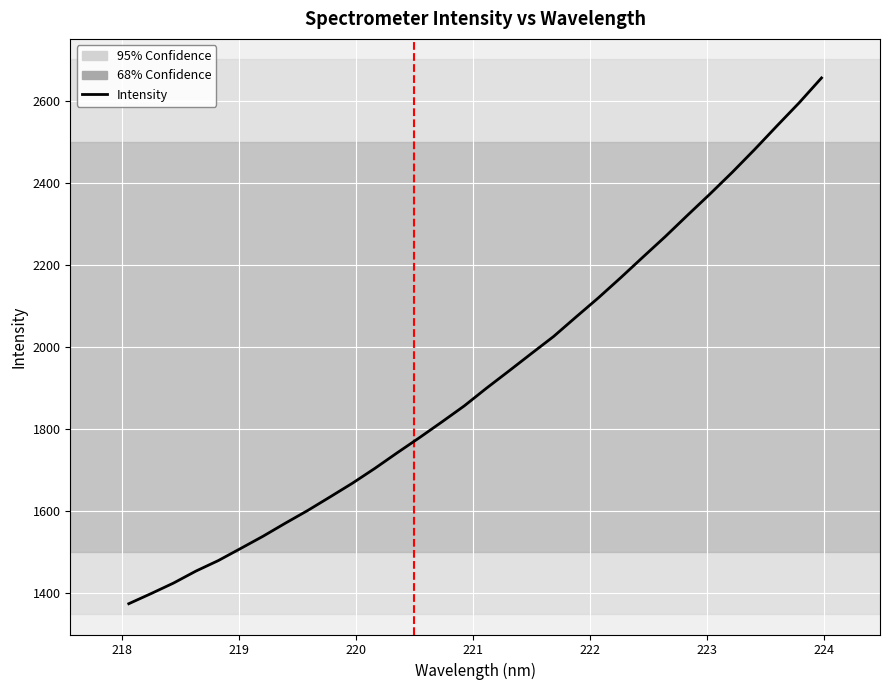

What is the difference between the maximum and minimum values?

1280.0